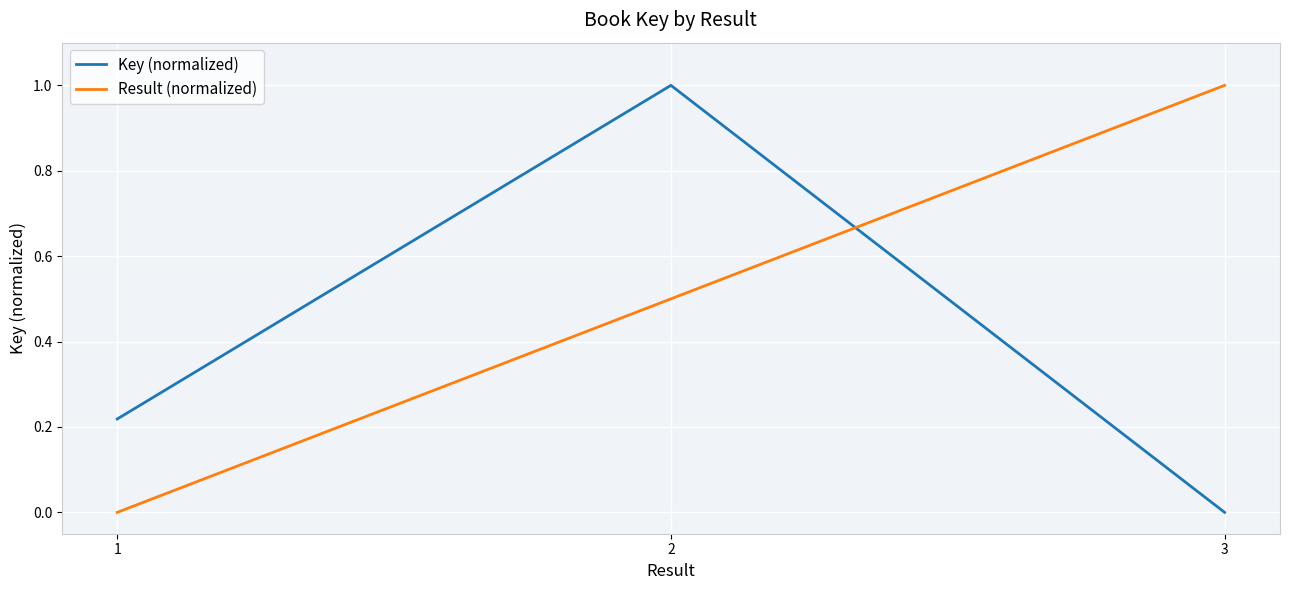

What is the total value across all series at 2?

1.5